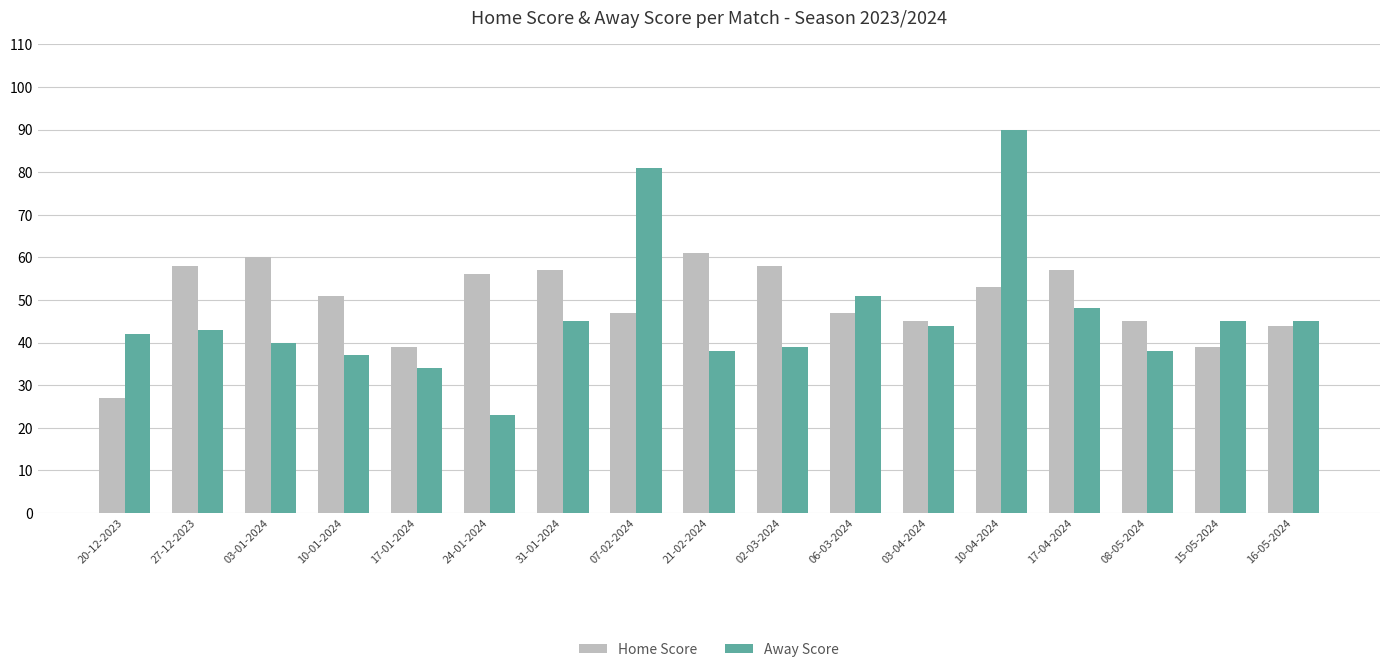

What is the total value across all series at 17-01-2024?

73